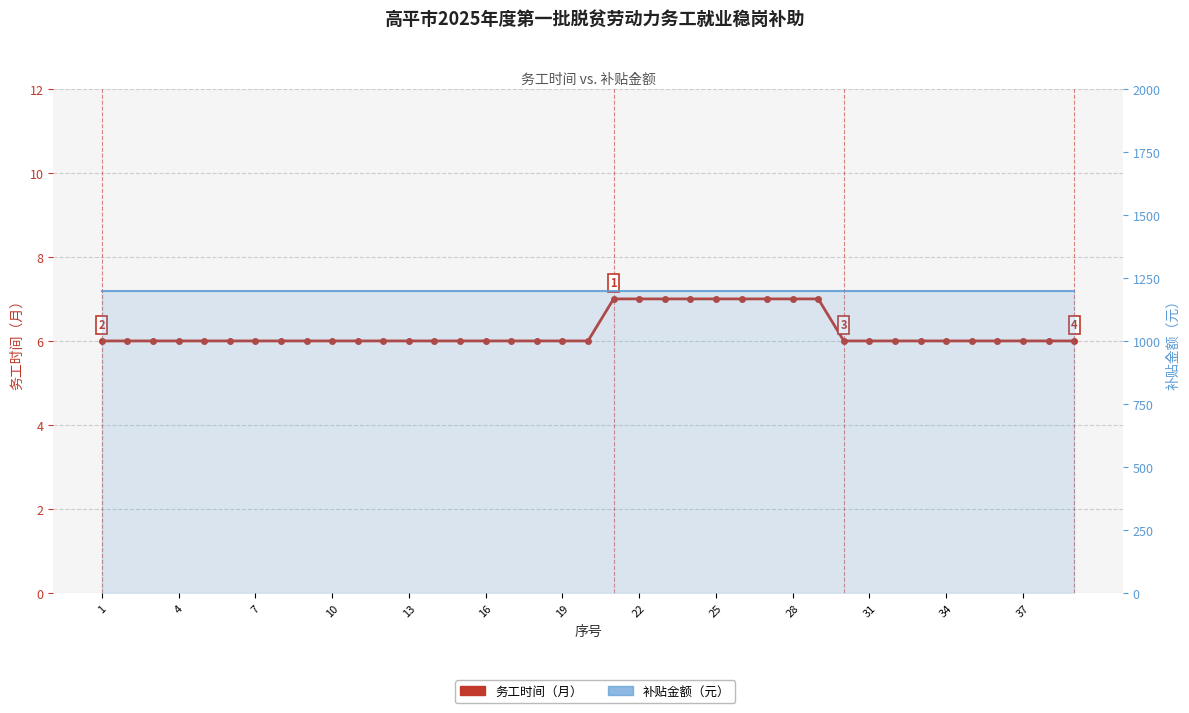

Rank the series at 25 from highest to lowest value.

补贴金额（元）, 务工时间（月）